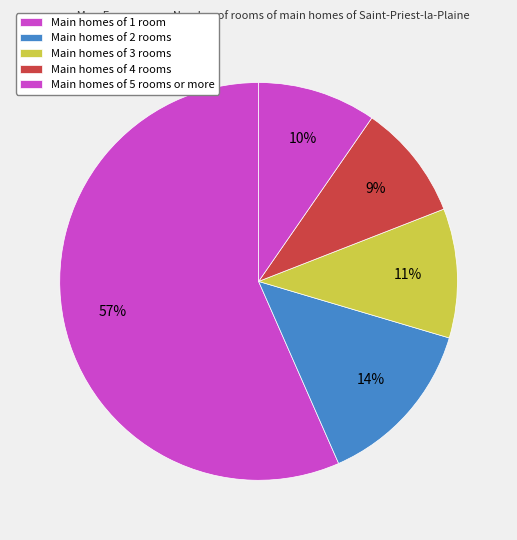

Count the number of slices in the pie.

5